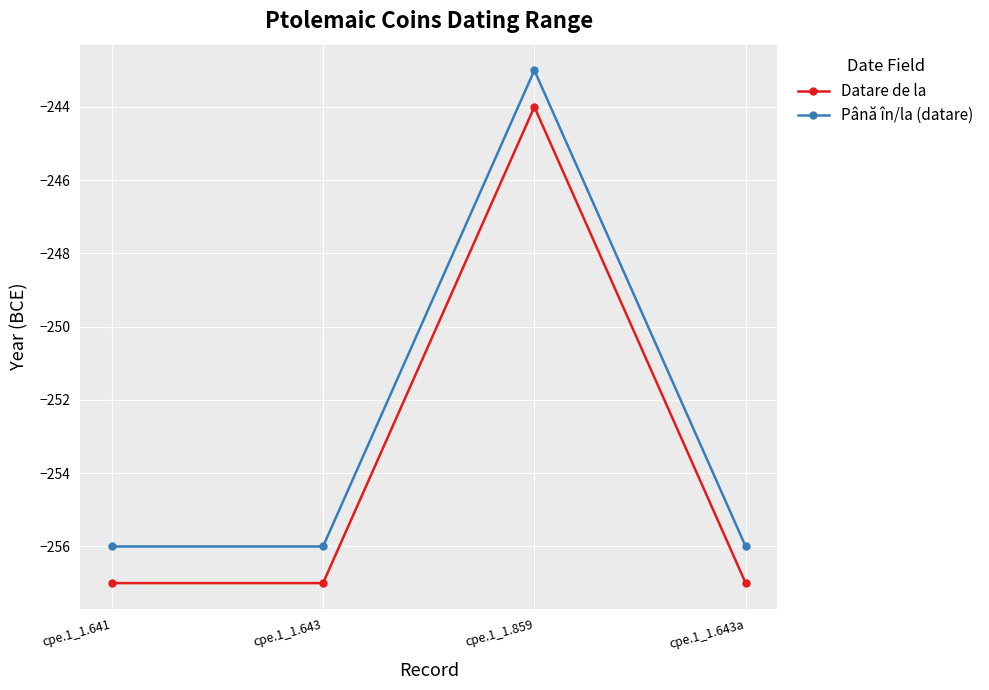

What is the total value across all series at cpe.1_1.643?

-513